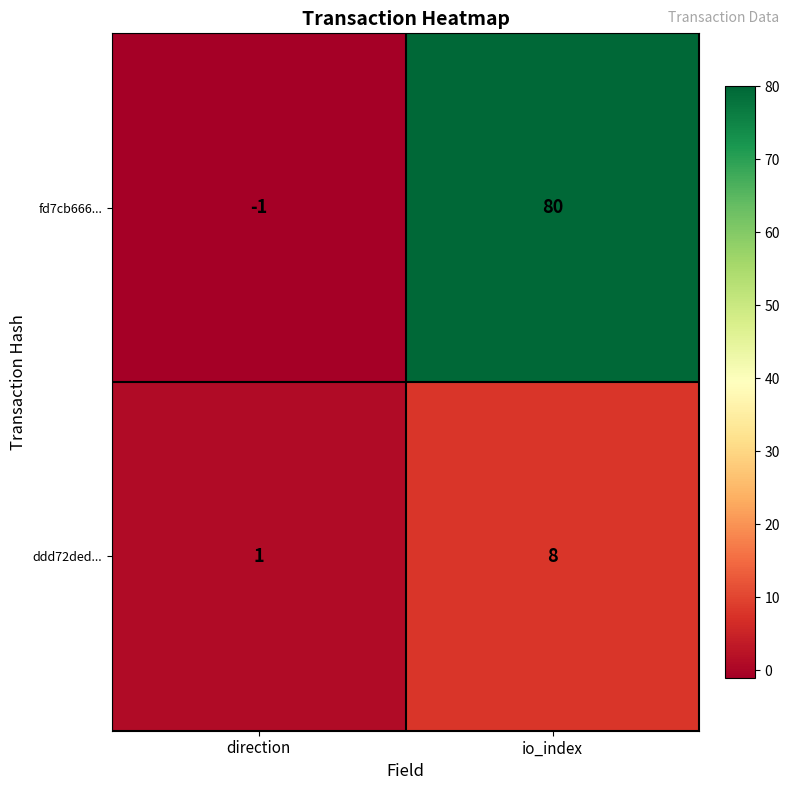

The value of fd7cb666... at io_index is 20. True or false?

False